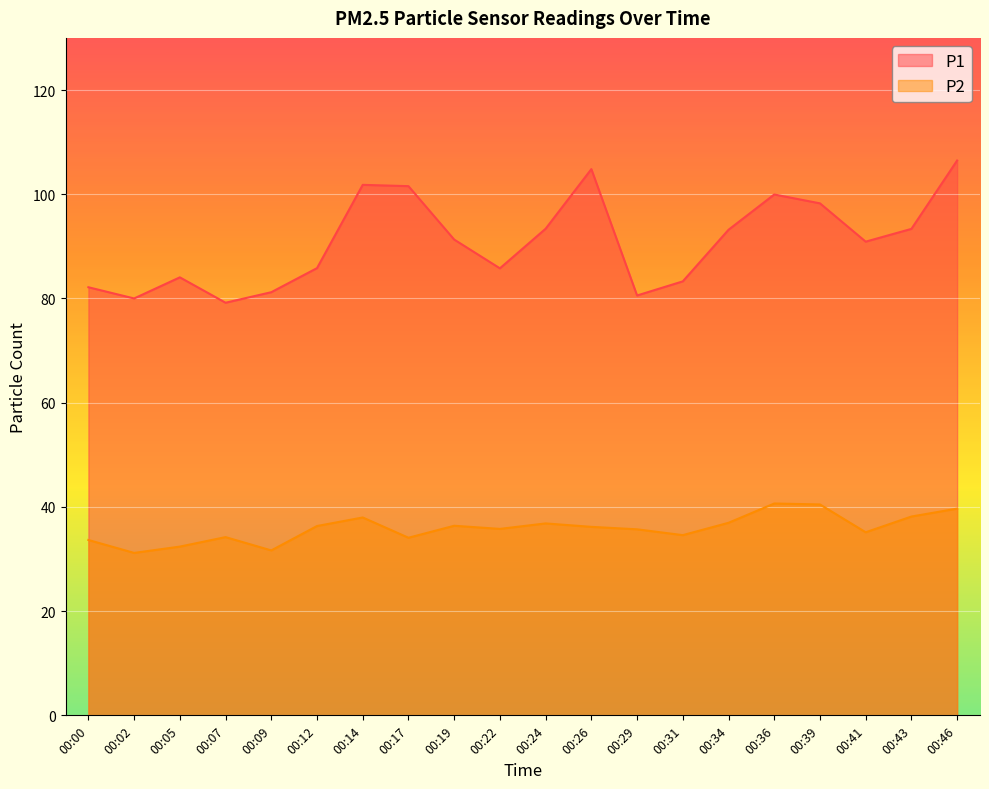

Rank the series at 00:46 from highest to lowest value.

P1, P2